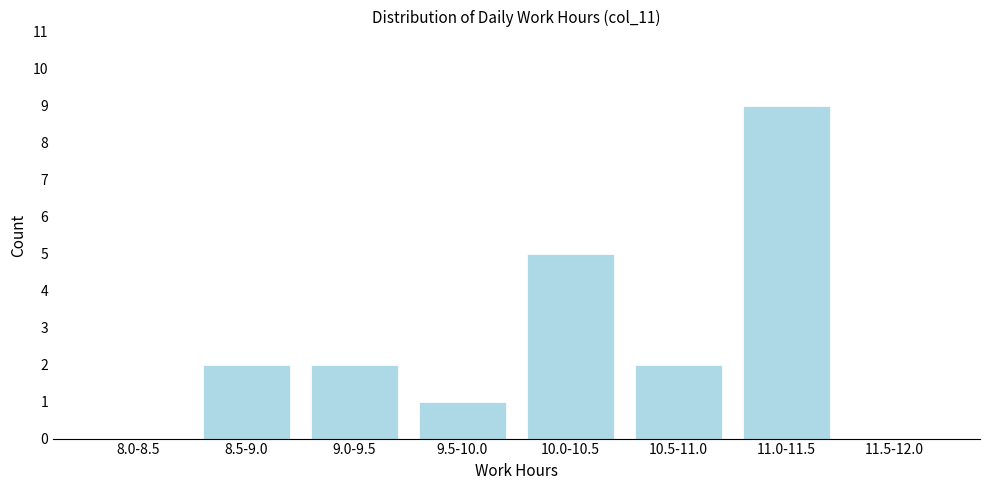

Reading left to right, extract all data points from this chart.

8.0-8.5=0	8.5-9.0=2	9.0-9.5=2	9.5-10.0=1	10.0-10.5=5	10.5-11.0=2	11.0-11.5=9	11.5-12.0=0